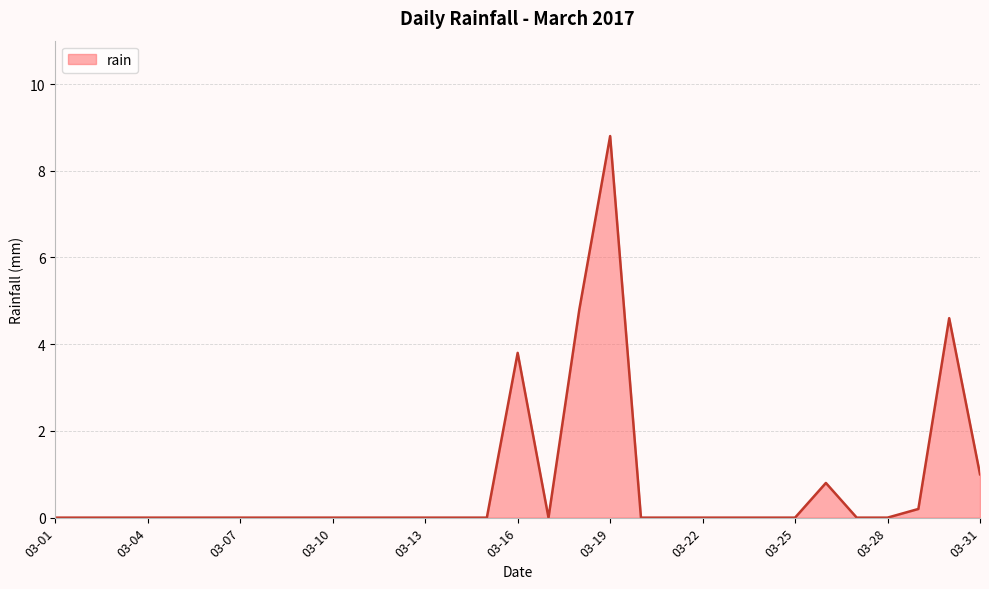

Reading left to right, what are all the values shown in this chart?

0.0	0.0	0.0	0.0	0.0	0.0	0.0	0.0	0.0	0.0	0.0	0.0	0.0	0.0	0.0	3.8	0.0	4.8	8.8	0.0	0.0	0.0	0.0	0.0	0.0	0.8	0.0	0.0	0.2	4.6	1.0